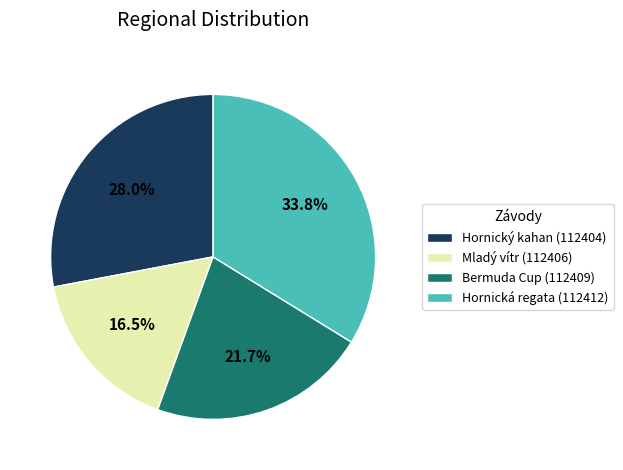

How many segments does this pie chart have?

4